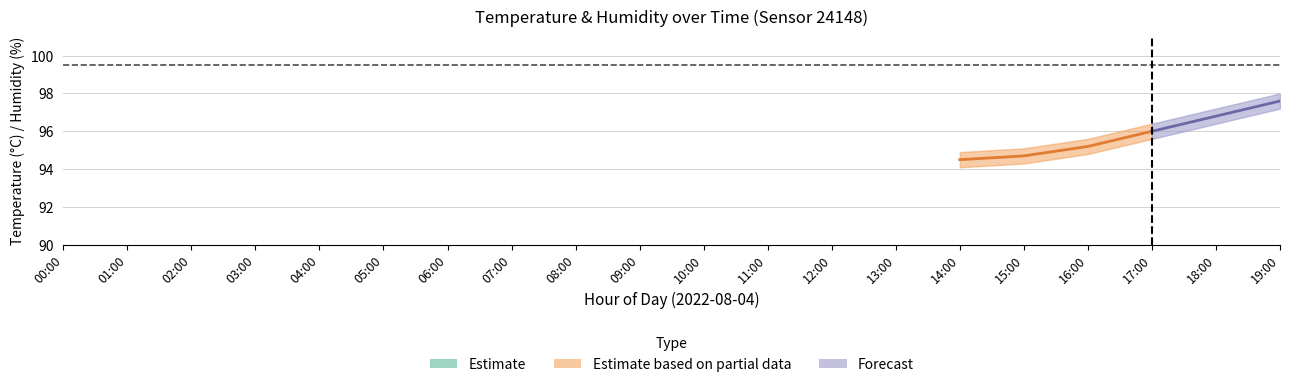

True or false: hum_upper and hum_lower cross at least once.

False